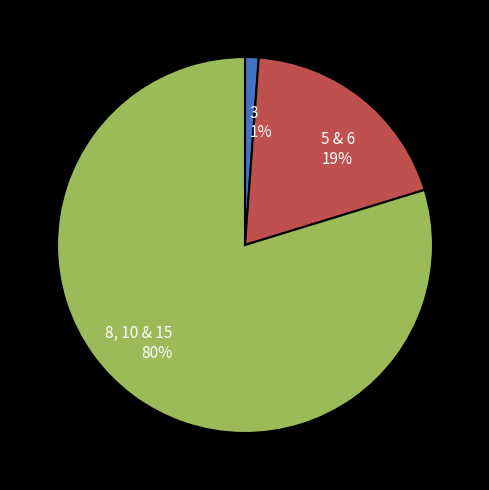

Is the sum of 5 & 6 and 8, 10 & 15 greater than half?

Yes